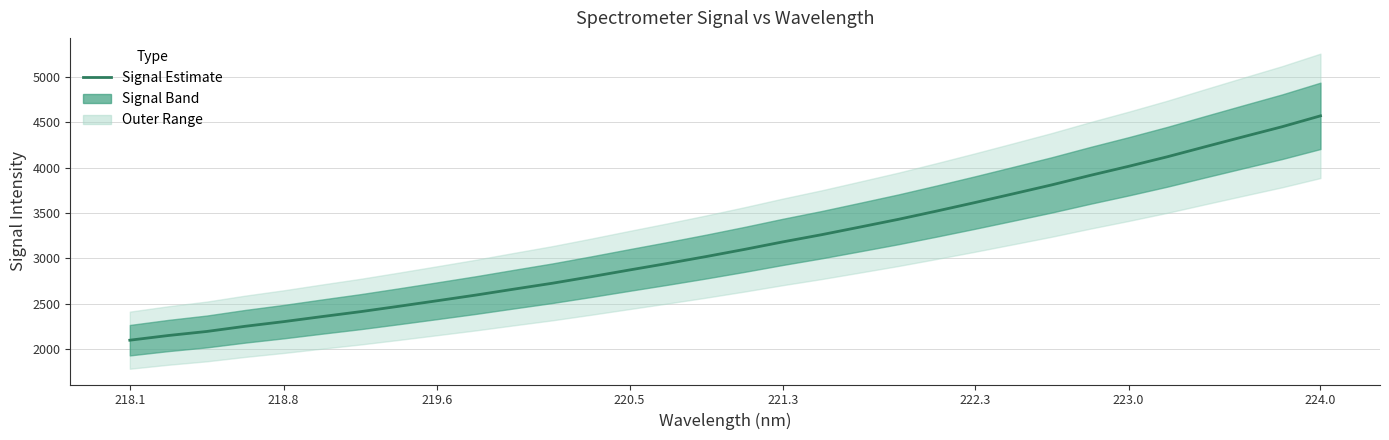

Is this an area chart (filled region under the line)?

No